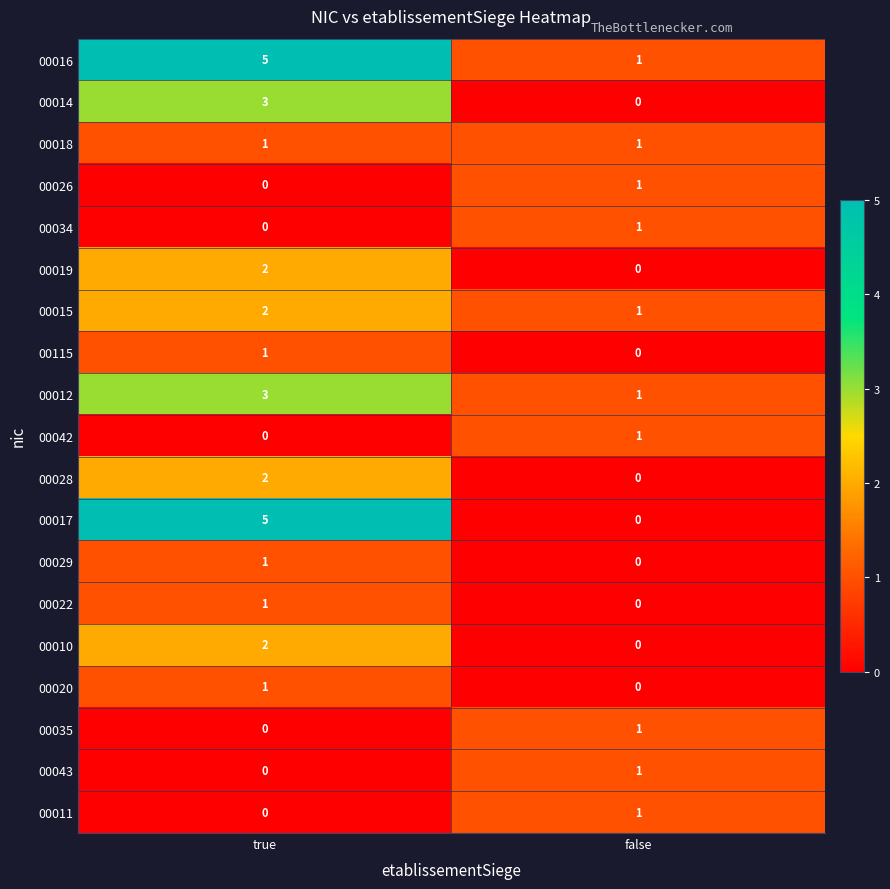

At which label does 00043 reach its minimum?

true